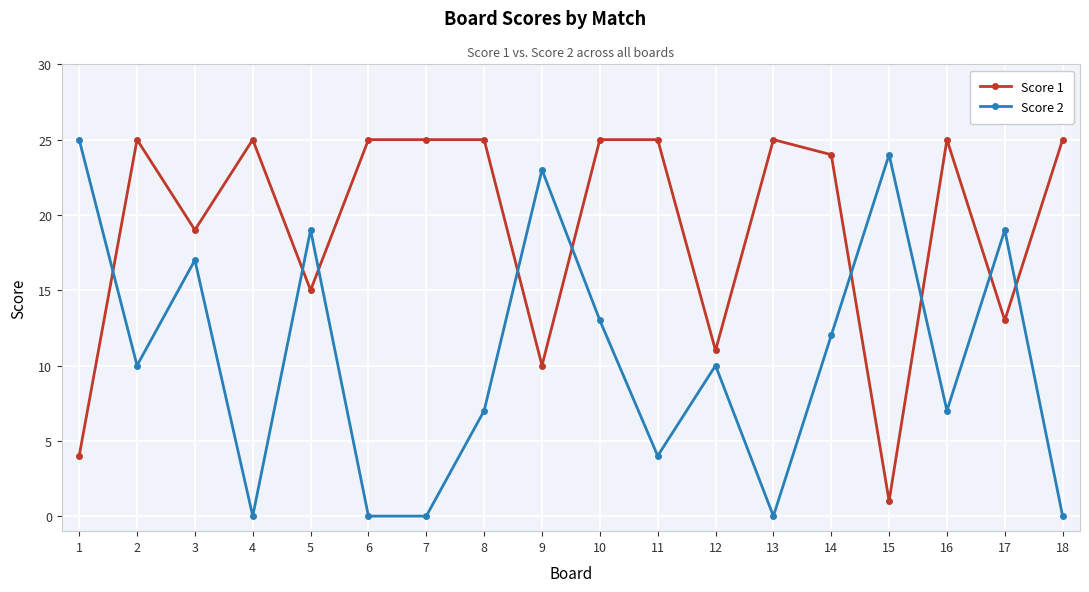

Read the Score 2 value at 2, to the nearest 5.

10